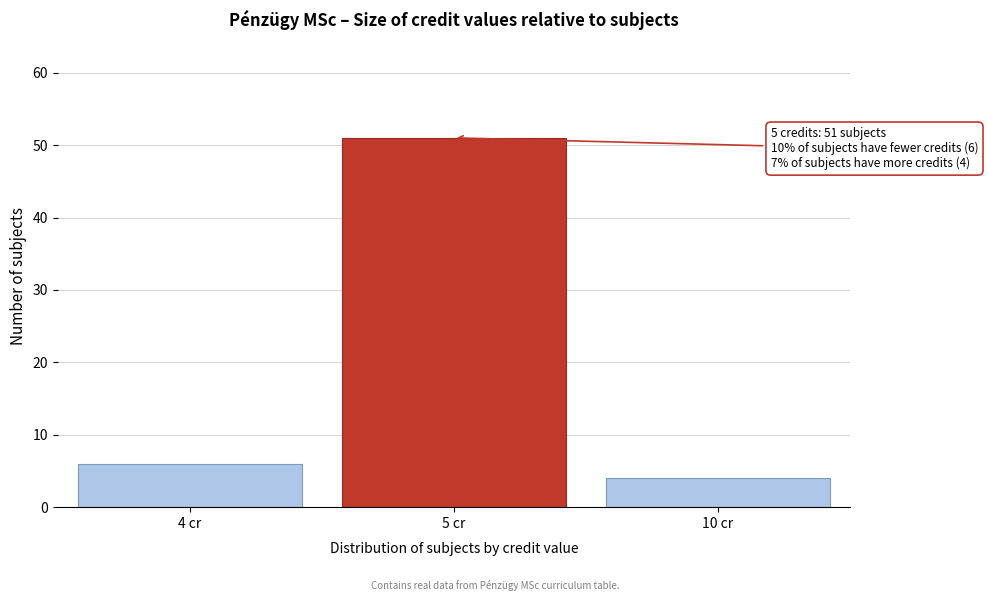

Reading left to right, transcribe all the data shown in this chart.

6	51	4